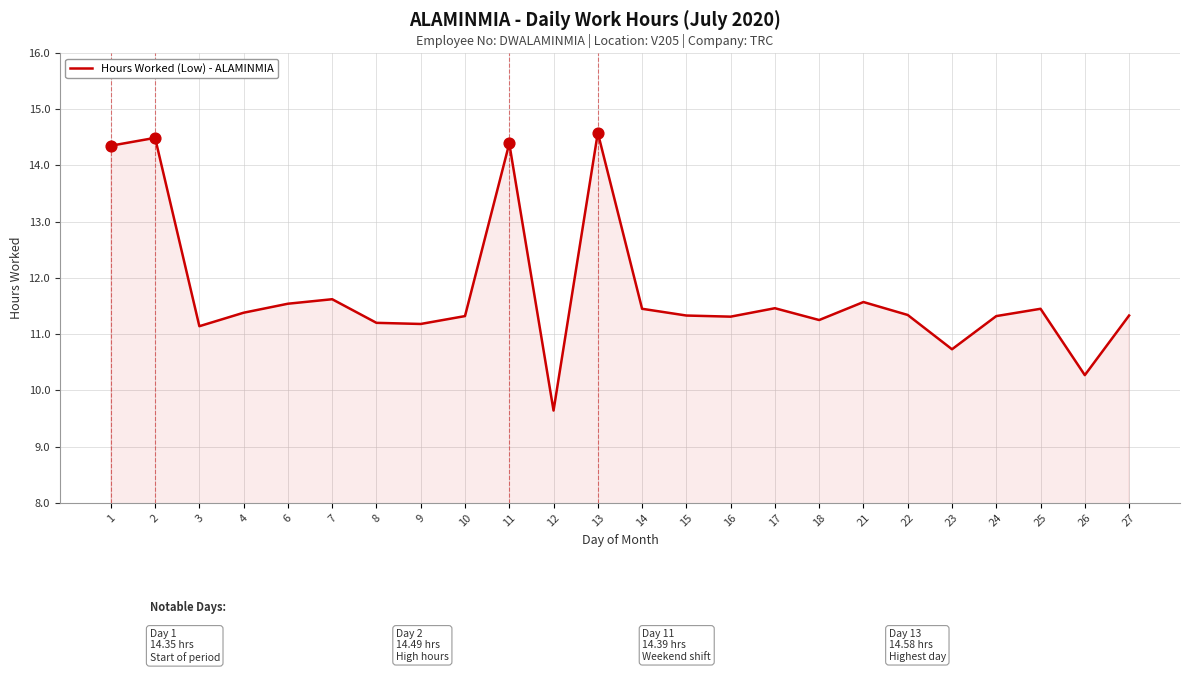

Approximately how many times larger is the value at 6 compared to 25?

1.0